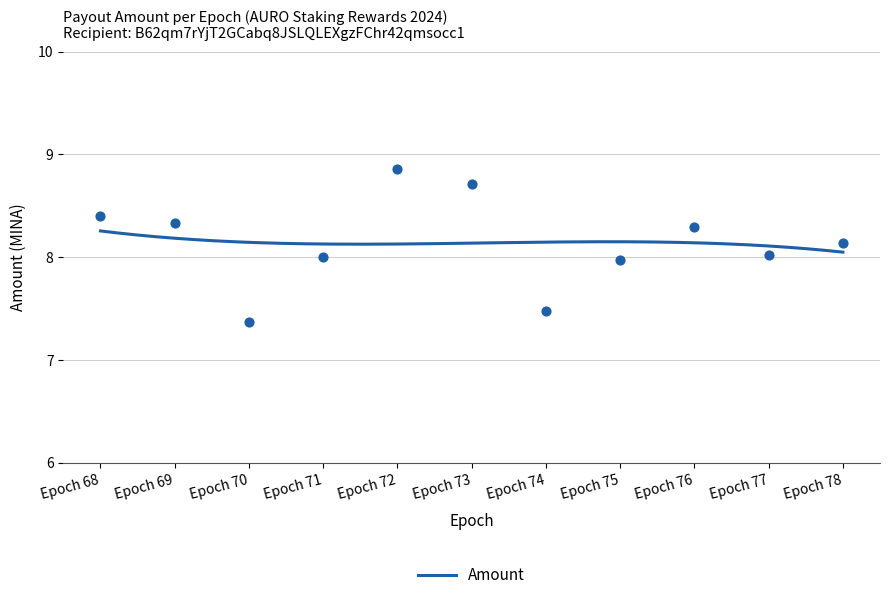

Between Epoch 68 and Epoch 72, which is larger?

Epoch 72